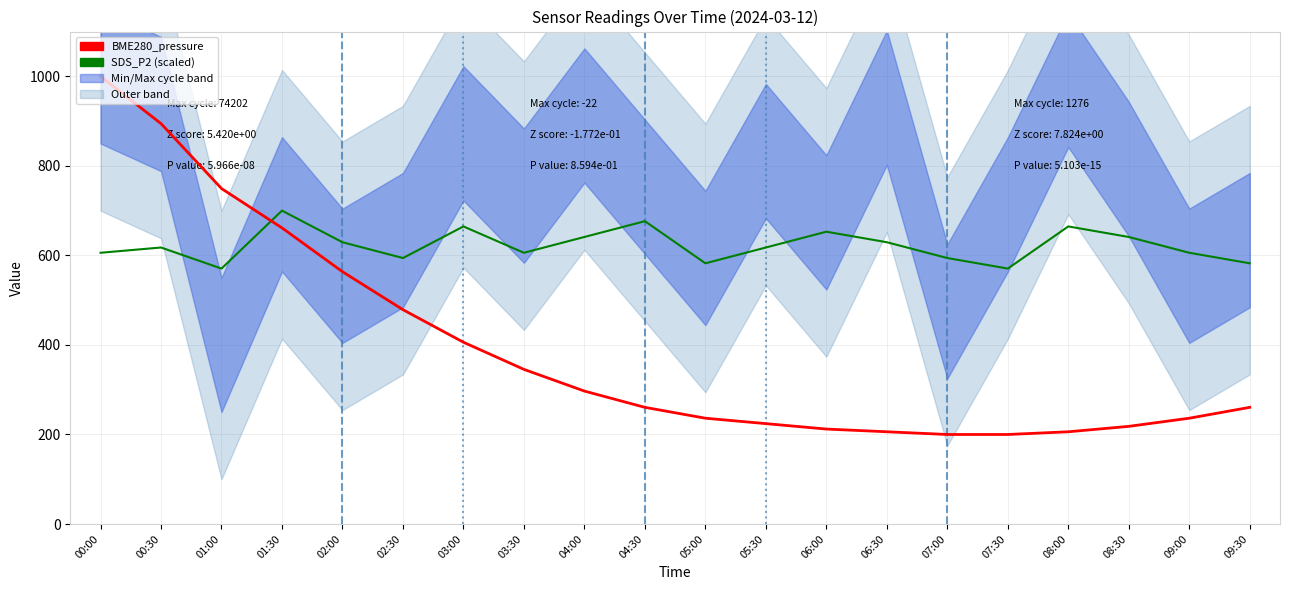

Which category has the highest value in the BME280_pressure (scaled) series?

00:00